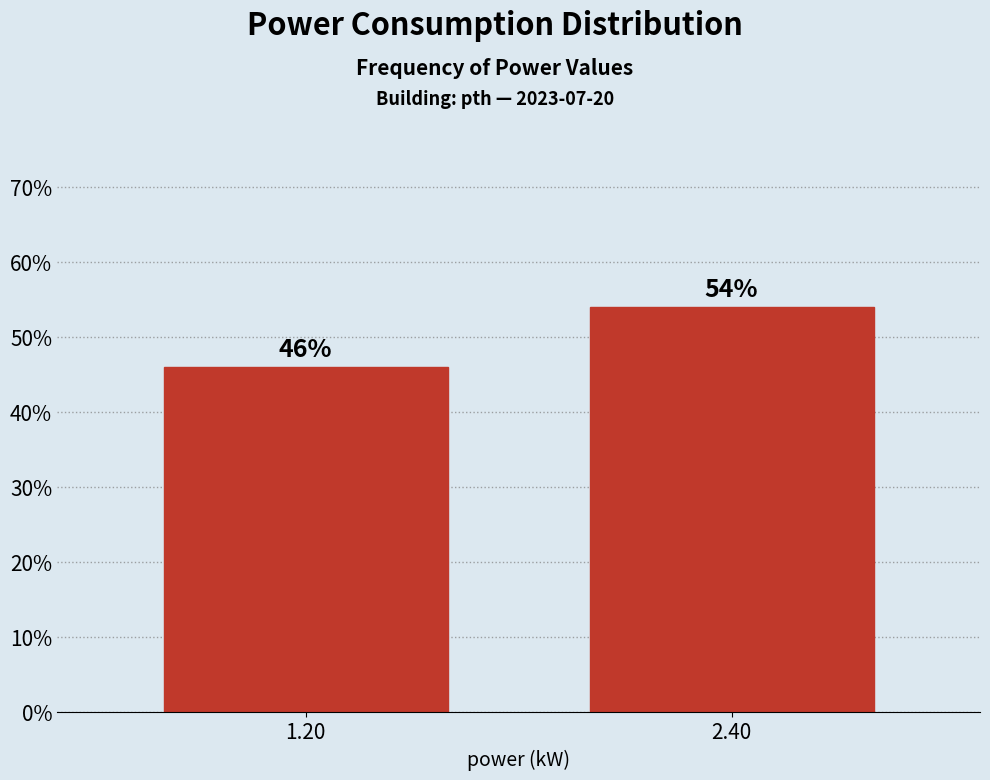

Reading right to left, what are all the values shown in this chart?

54	46